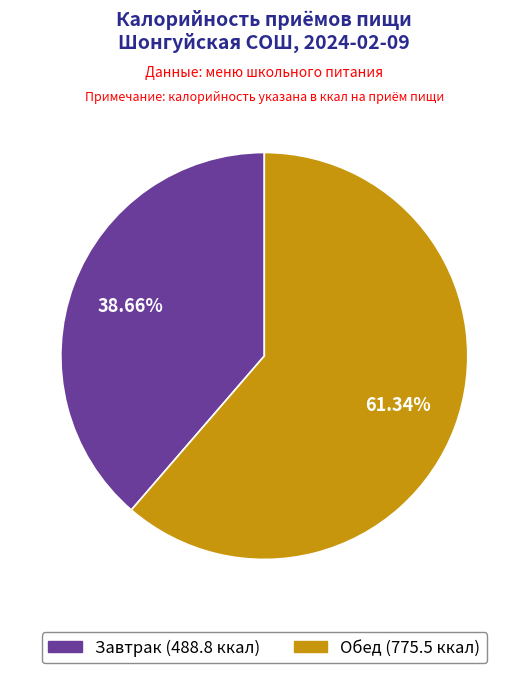

What portion of the pie excludes Завтрак?

61.3%